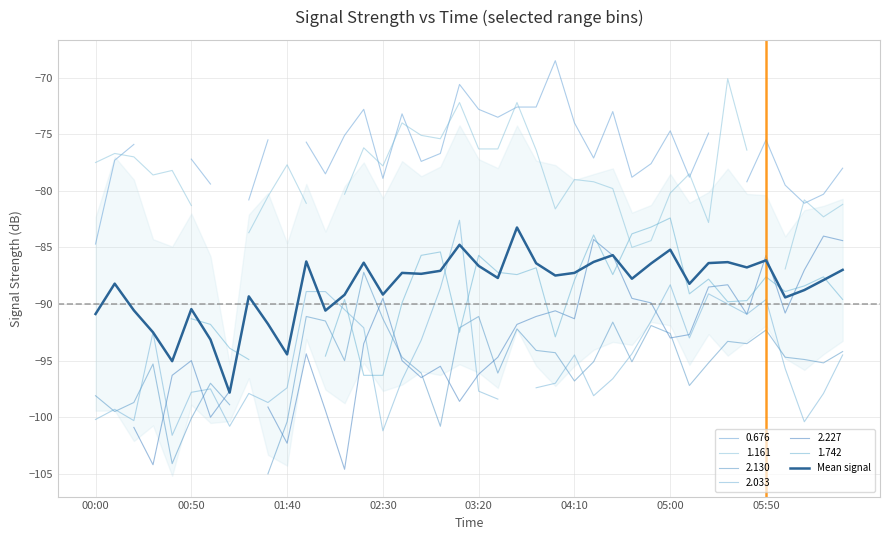

Is it true that the value at 9 is -91.8?

True